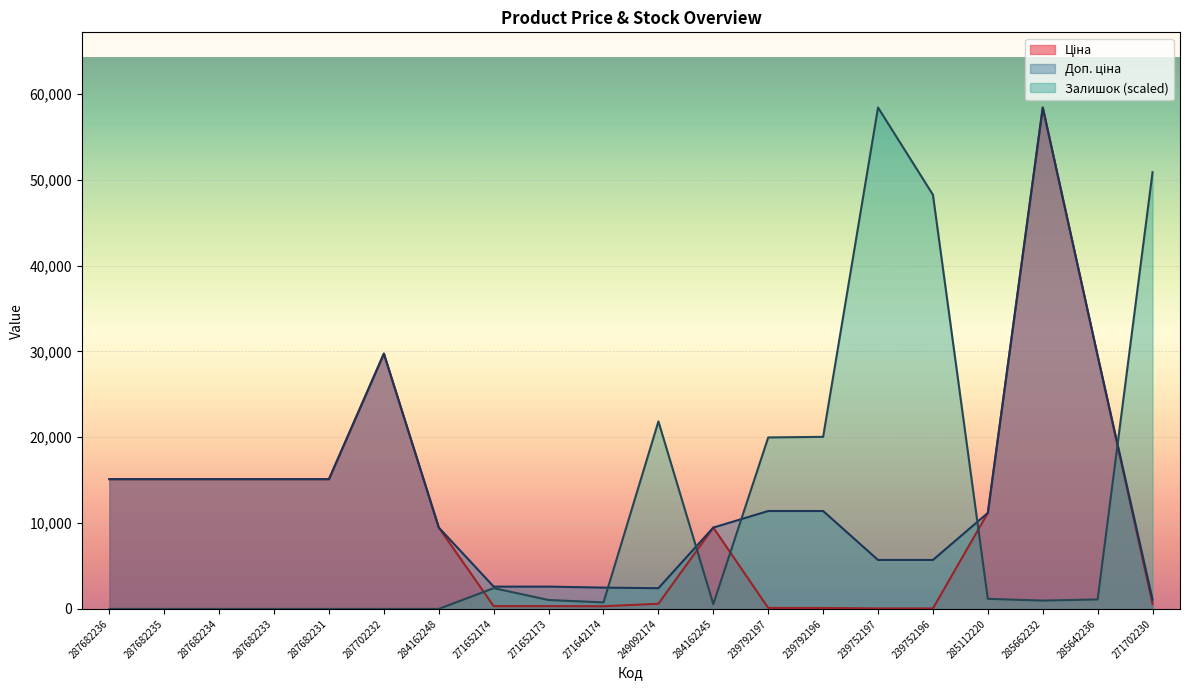

What value does the Доп. ціна series have at 271652174?

2598.3